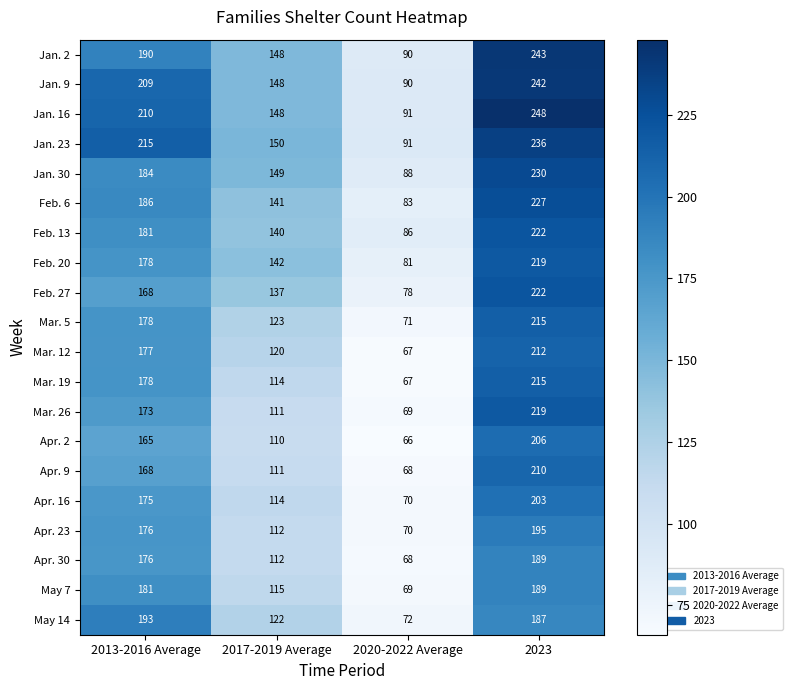

What is the difference between the maximum and minimum values in the Jan. 2 series?

153